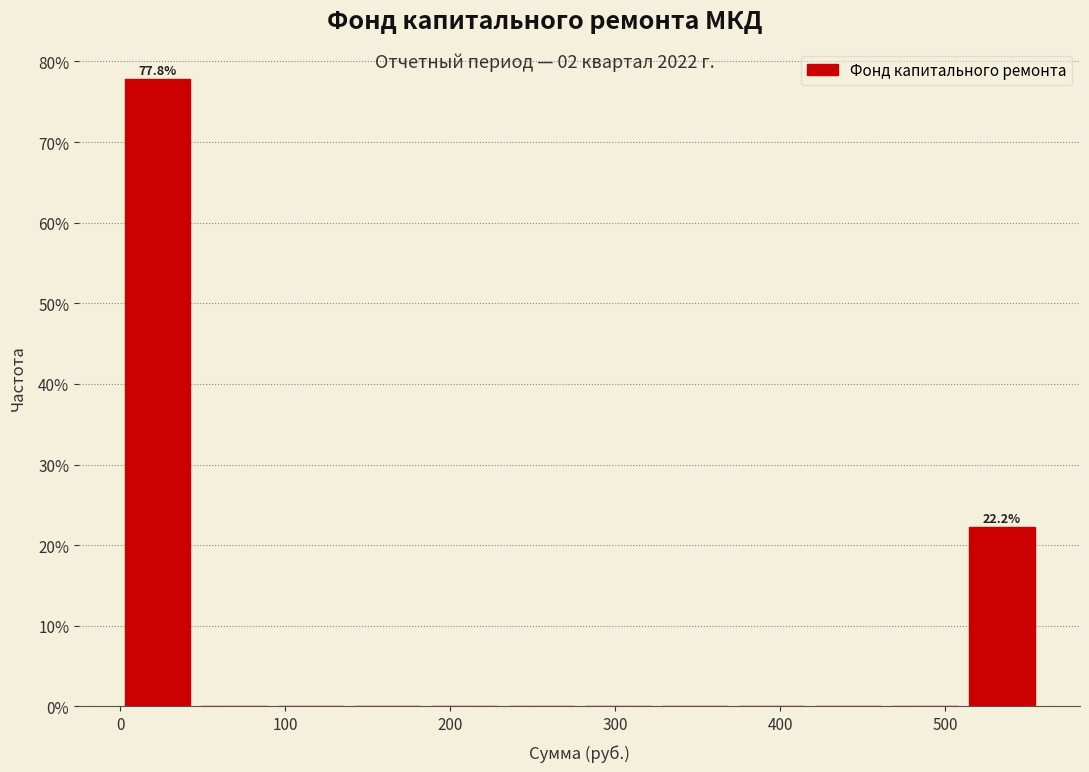

Over which range of the x-axis is the bar tallest?

0 to 50